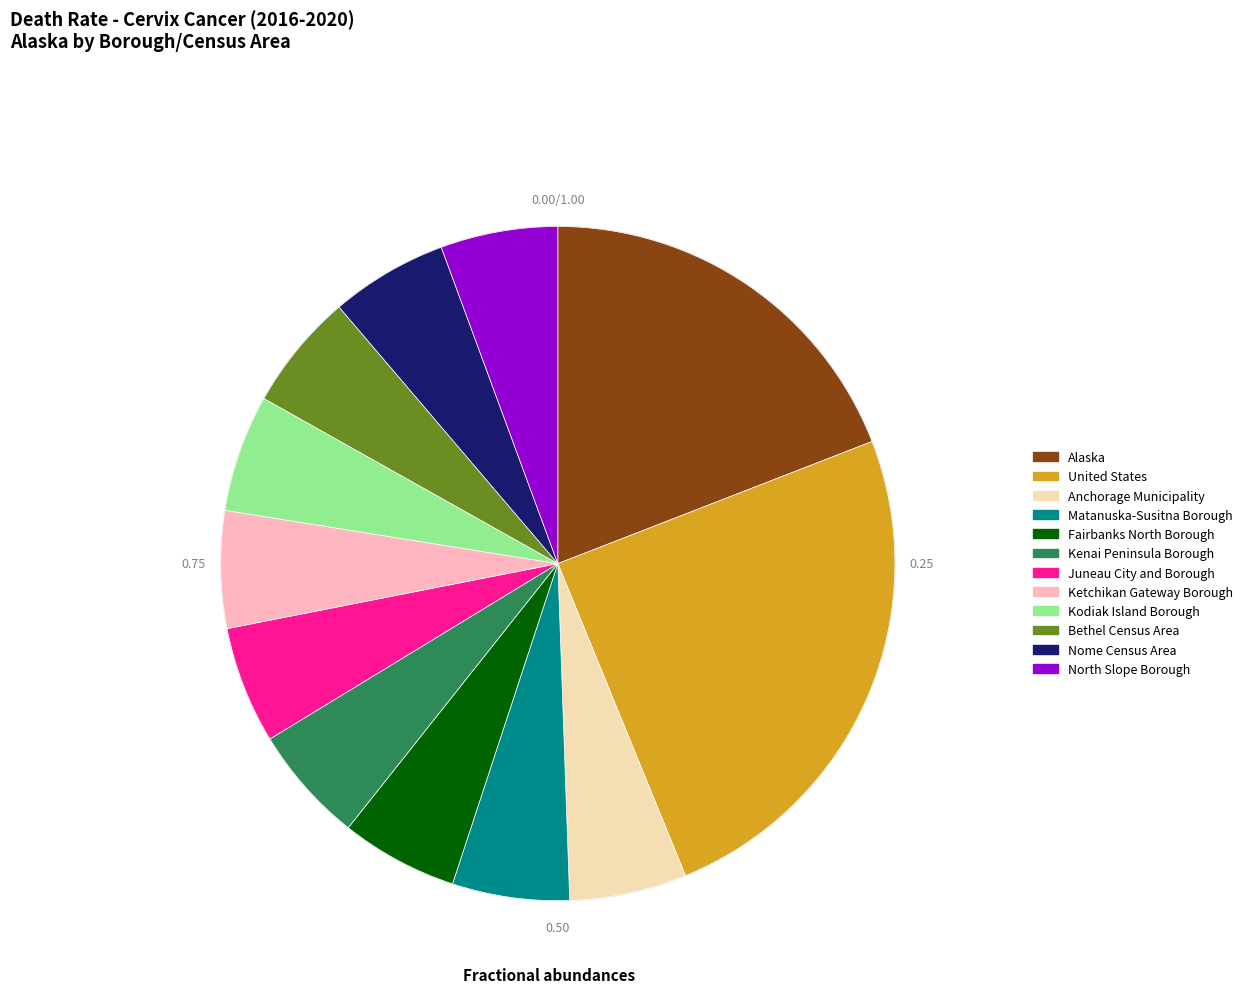

What percentage is the Bethel Census Area slice, to the nearest percent?

6%